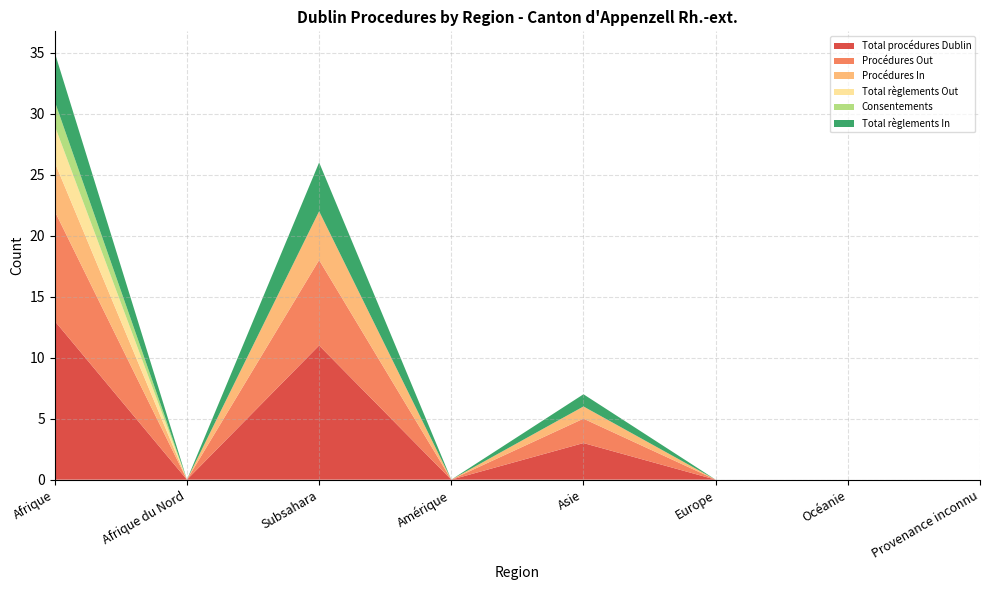

Reading right to left, transcribe all the data shown in this chart.

Total procédures Dublin: Provenance inconnu=0	Océanie=0	Europe=0	Asie=3	Amérique=0	Subsahara=11	Afrique du Nord=0	Afrique=13
Procédures Out: Provenance inconnu=0	Océanie=0	Europe=0	Asie=2	Amérique=0	Subsahara=7	Afrique du Nord=0	Afrique=9
Procédures In: Provenance inconnu=0	Océanie=0	Europe=0	Asie=1	Amérique=0	Subsahara=4	Afrique du Nord=0	Afrique=4
Total règlements Out: Provenance inconnu=0	Océanie=0	Europe=0	Asie=0	Amérique=0	Subsahara=0	Afrique du Nord=0	Afrique=3
Consentements: Provenance inconnu=0	Océanie=0	Europe=0	Asie=0	Amérique=0	Subsahara=0	Afrique du Nord=0	Afrique=2
Total règlements In: Provenance inconnu=0	Océanie=0	Europe=0	Asie=1	Amérique=0	Subsahara=4	Afrique du Nord=0	Afrique=4